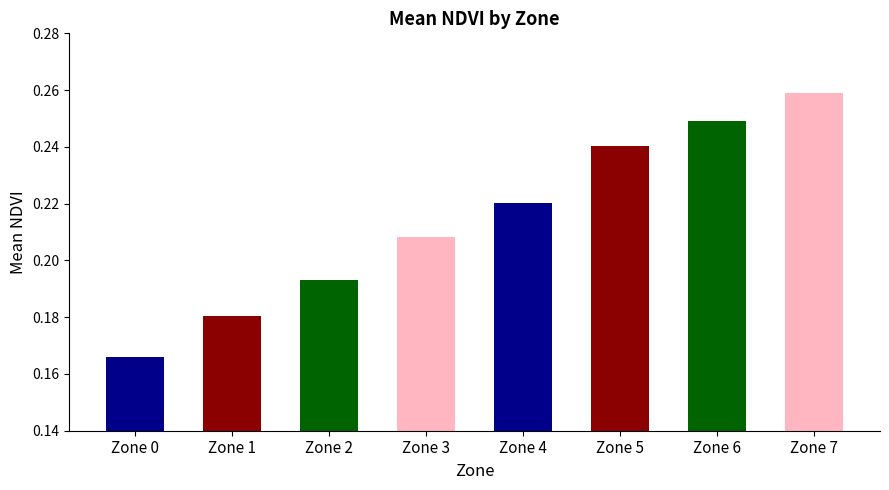

Which category has the lowest value across all series?

Zone 0